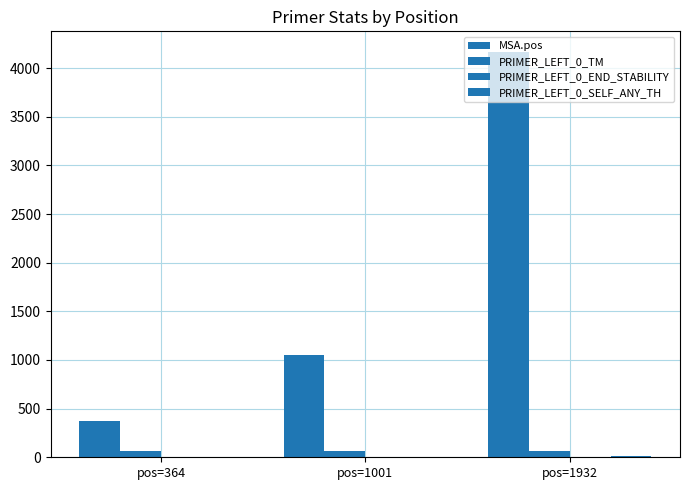

True or false: PRIMER_LEFT_0_END_STABILITY has a value of 4.5 at pos=364.

True